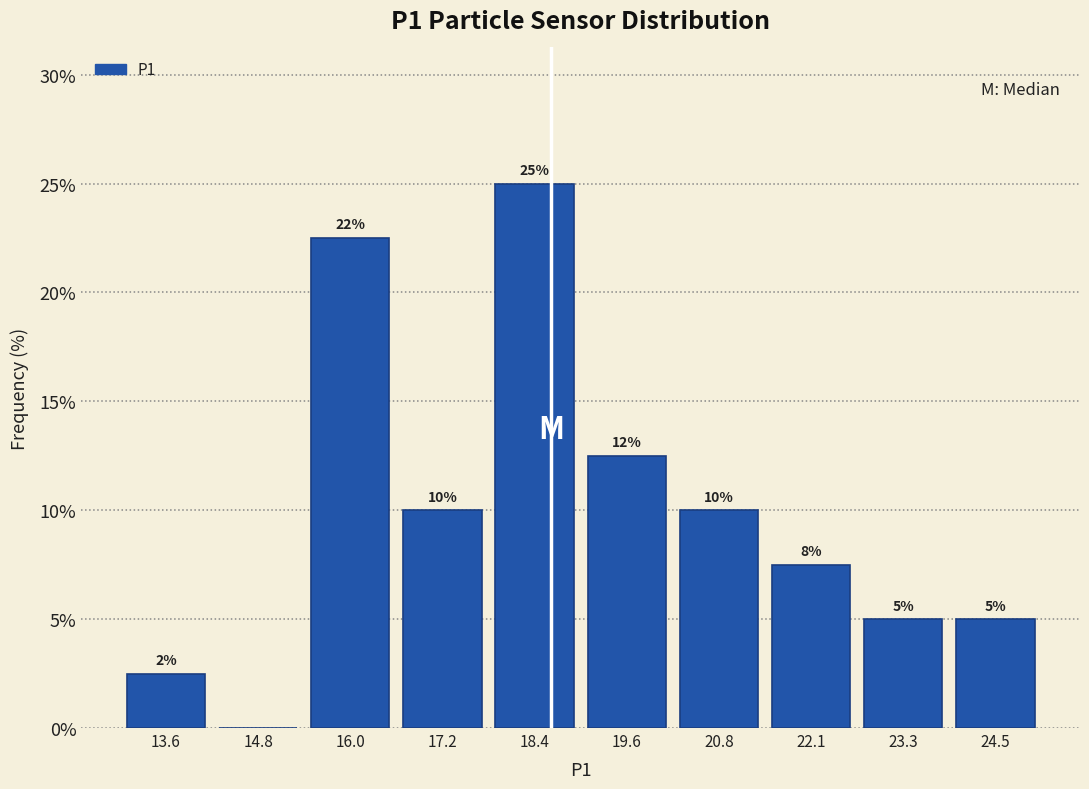

Over which range of the x-axis is the bar tallest?

17.8 to 19.0